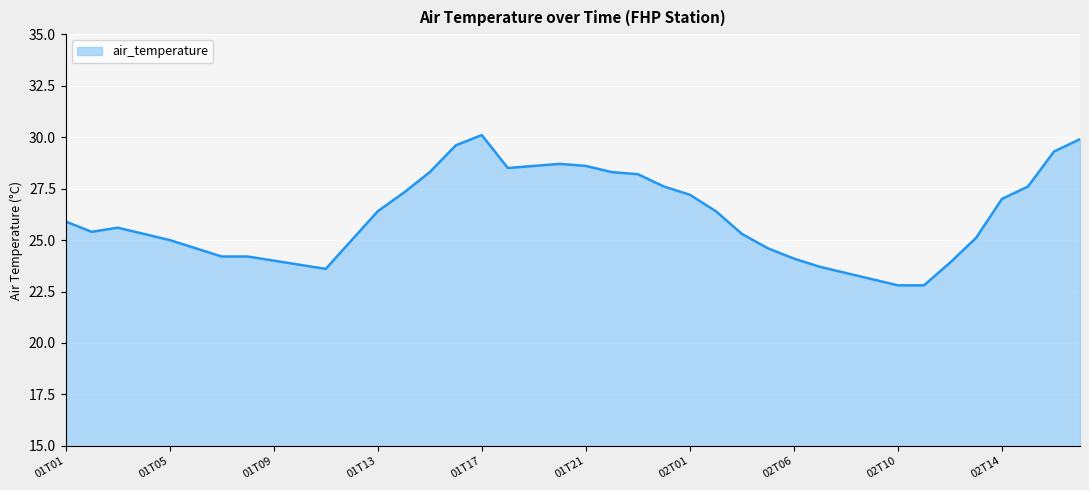

Reading left to right, extract all data points from this chart.

25.9	25.4	25.6	25.3	25.0	24.6	24.2	24.2	24.0	23.8	23.6	25.0	26.4	27.3	28.3	29.6	30.1	28.5	28.6	28.7	28.6	28.3	28.2	27.6	27.2	26.4	25.3	24.6	24.1	23.7	23.4	23.1	22.8	22.8	23.9	25.1	27.0	27.6	29.3	29.9